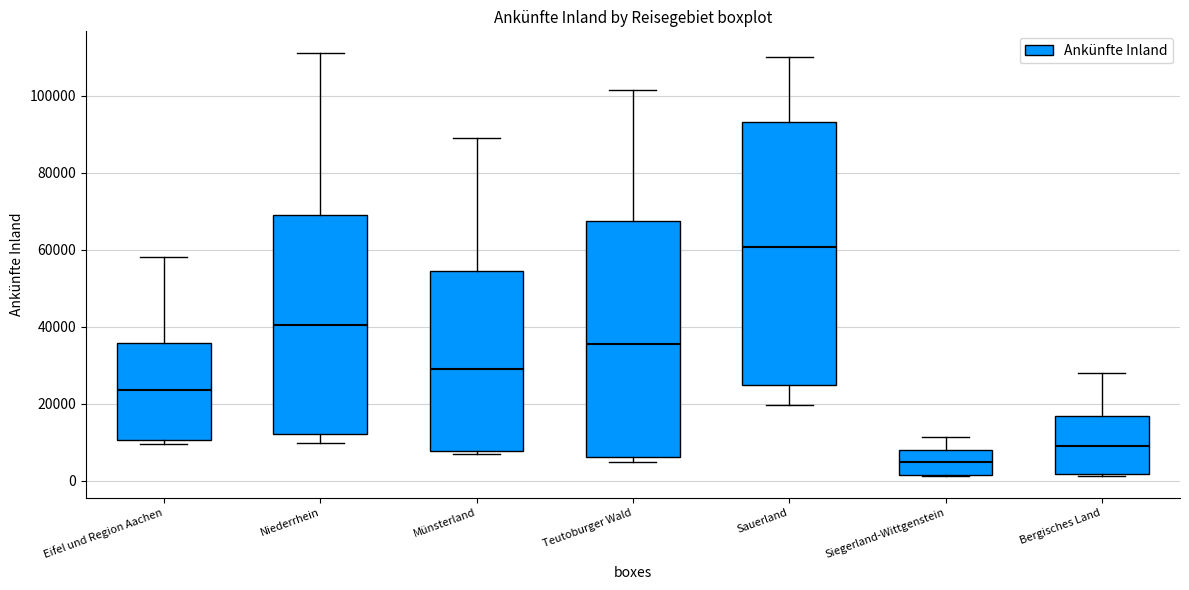

Where is the lower edge of the box for Eifel und Region Aachen on the y-axis? The values are not printed on the chart, so give them approximately, as read against the axis.

10000